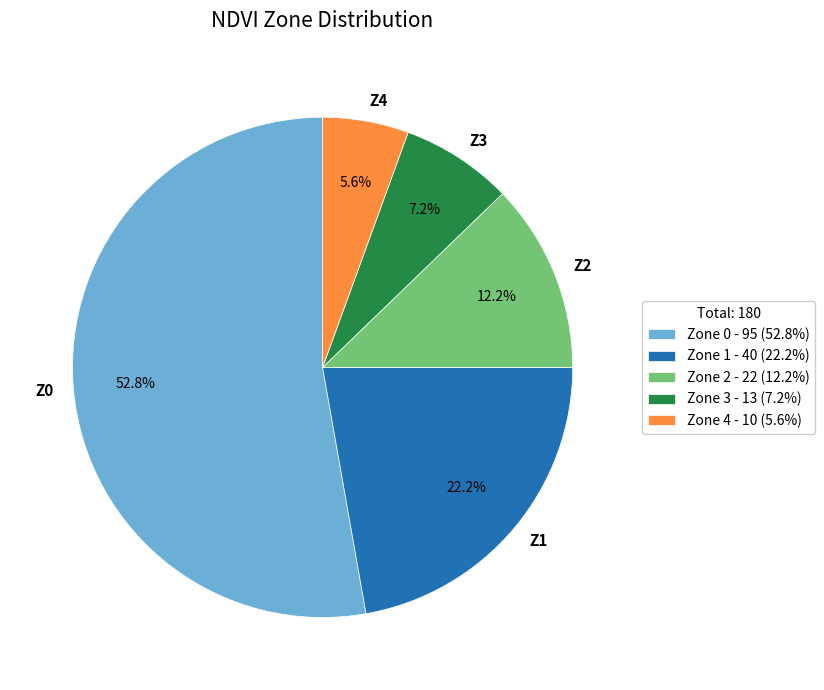

Which slice is the largest?

Zone 0